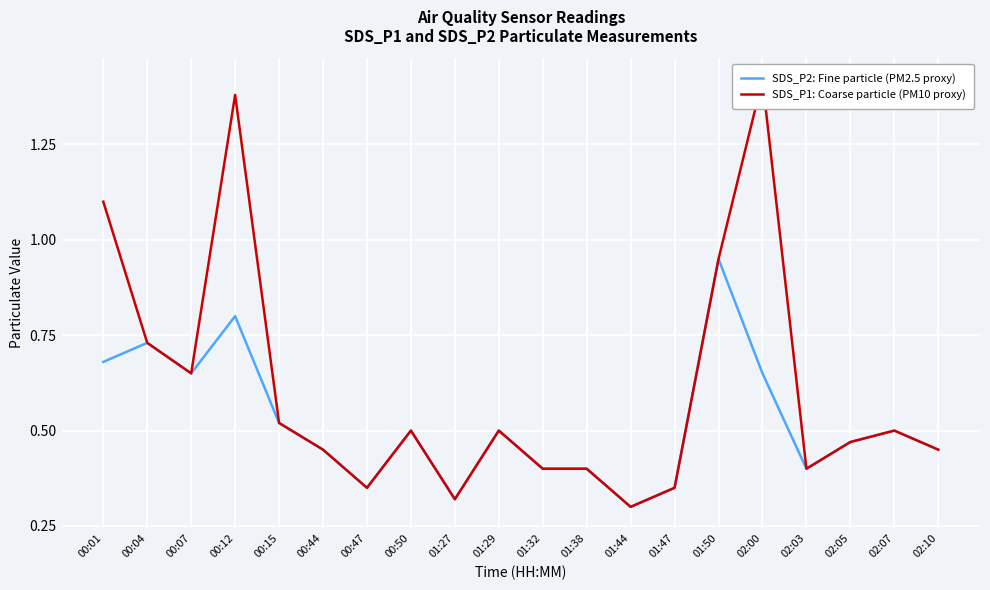

What is the sum of all SDS_P1: Coarse particle (PM10 proxy) values?

12.1